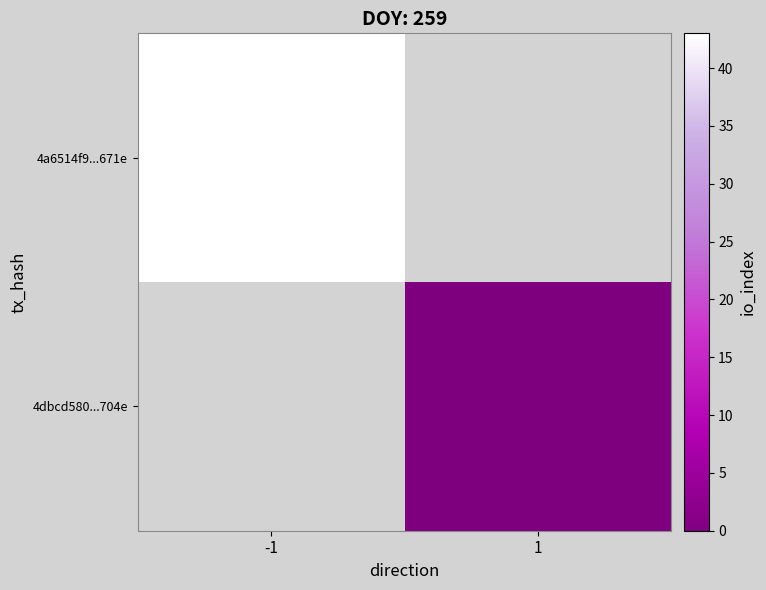

Is it true that 4a6514f9...671e equals 43.0 at -1?

True